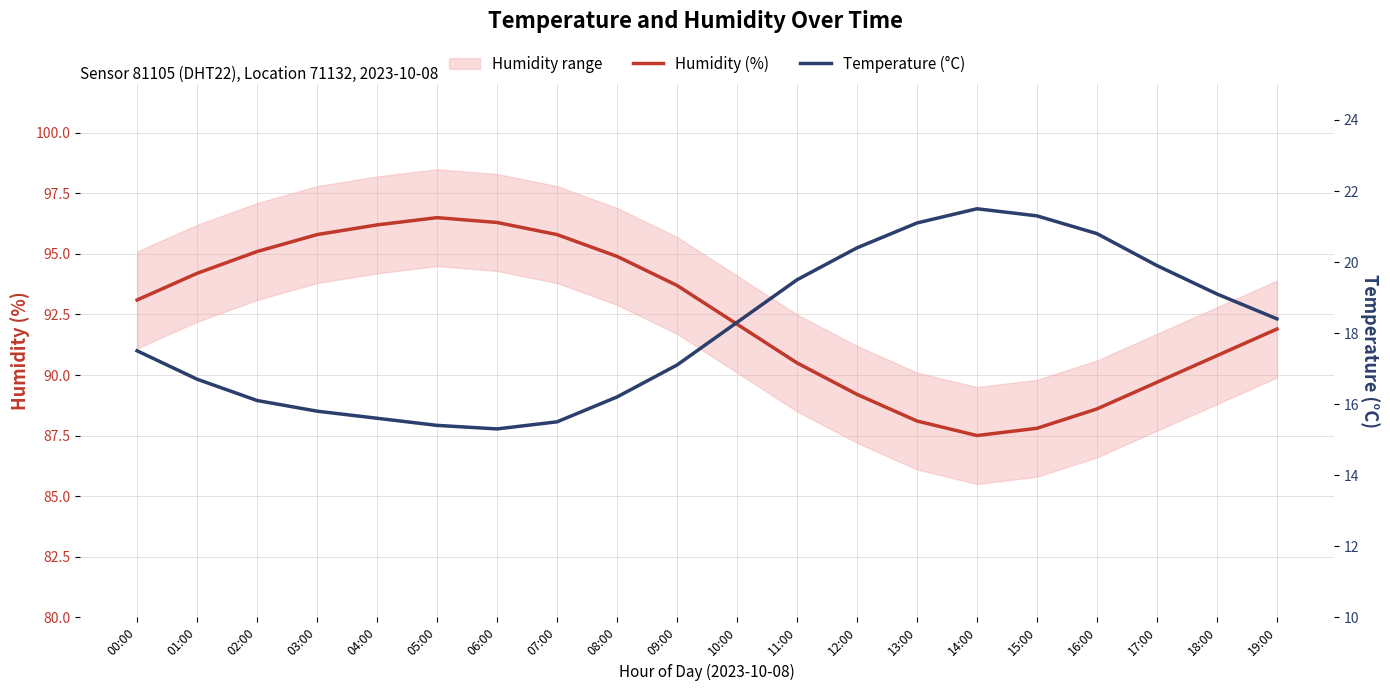

Is this an area chart (filled region under the line)?

No